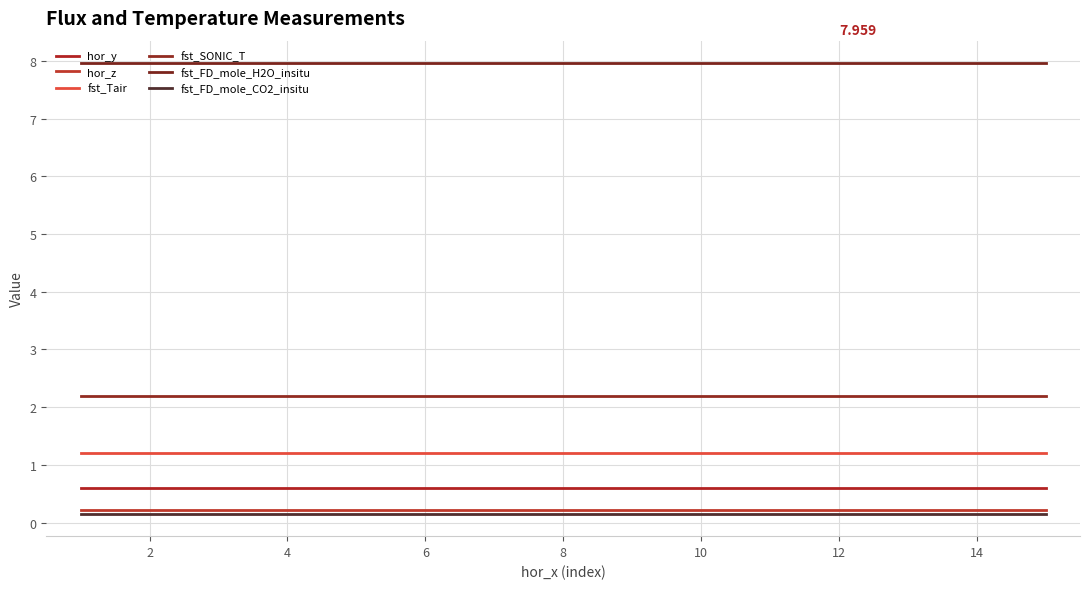

What is the maximum value for hor_z?

0.2